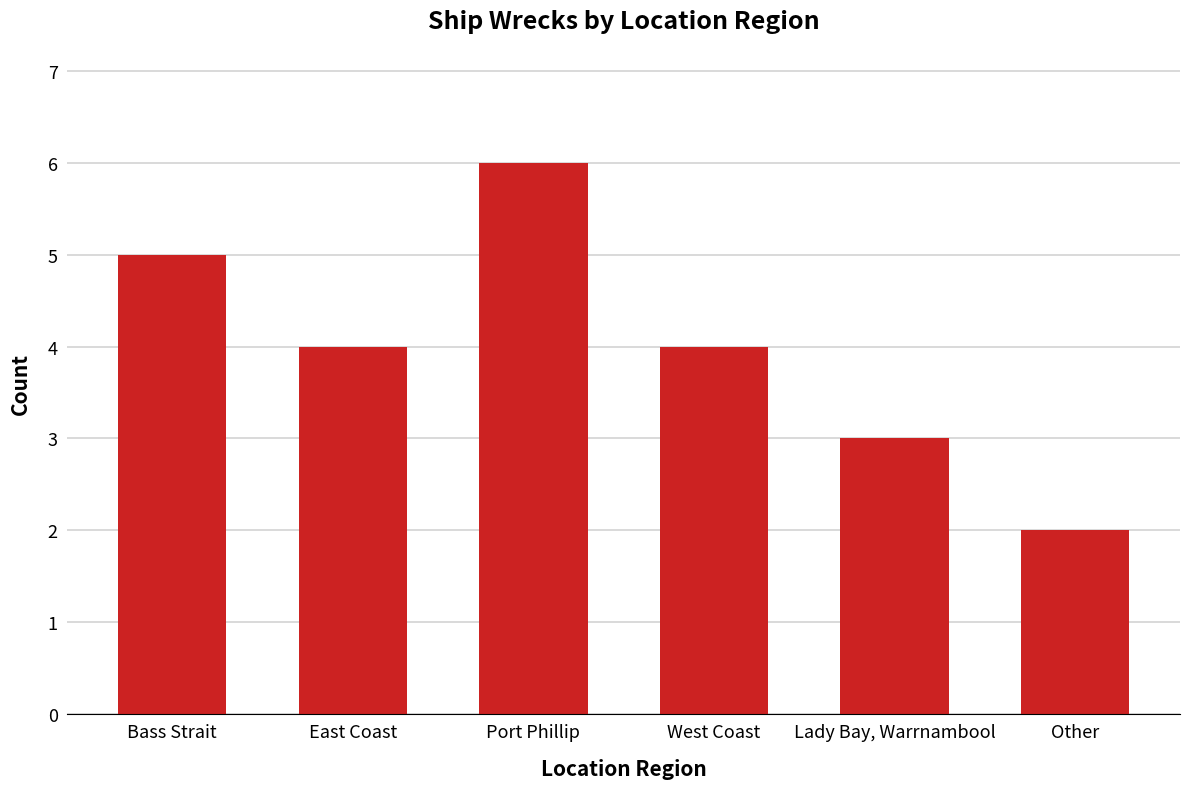

Is it true that the value at Bass Strait is 5?

True